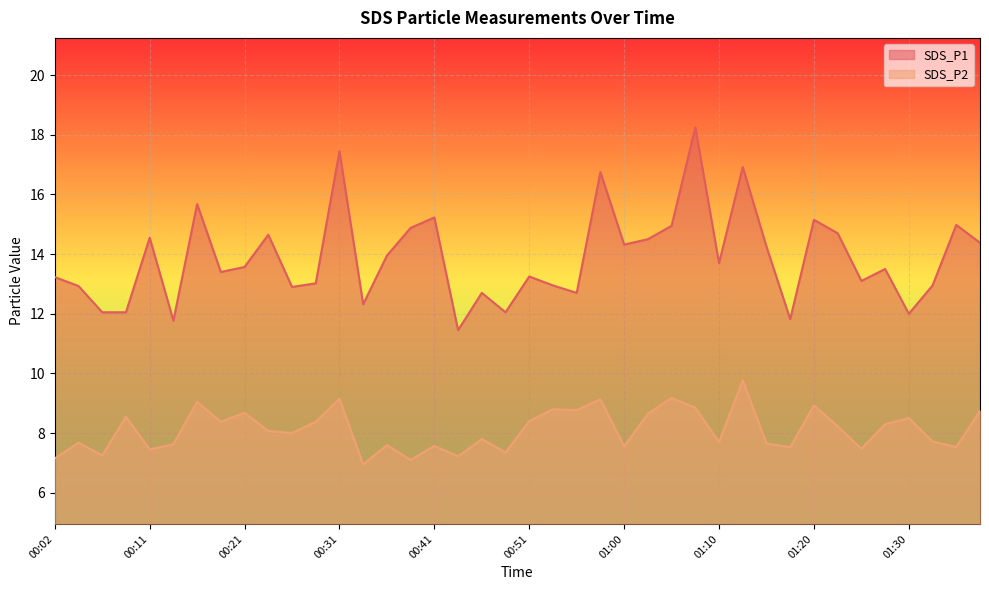

What is the value of the SDS_P1 point at the 30th from the left?

16.9